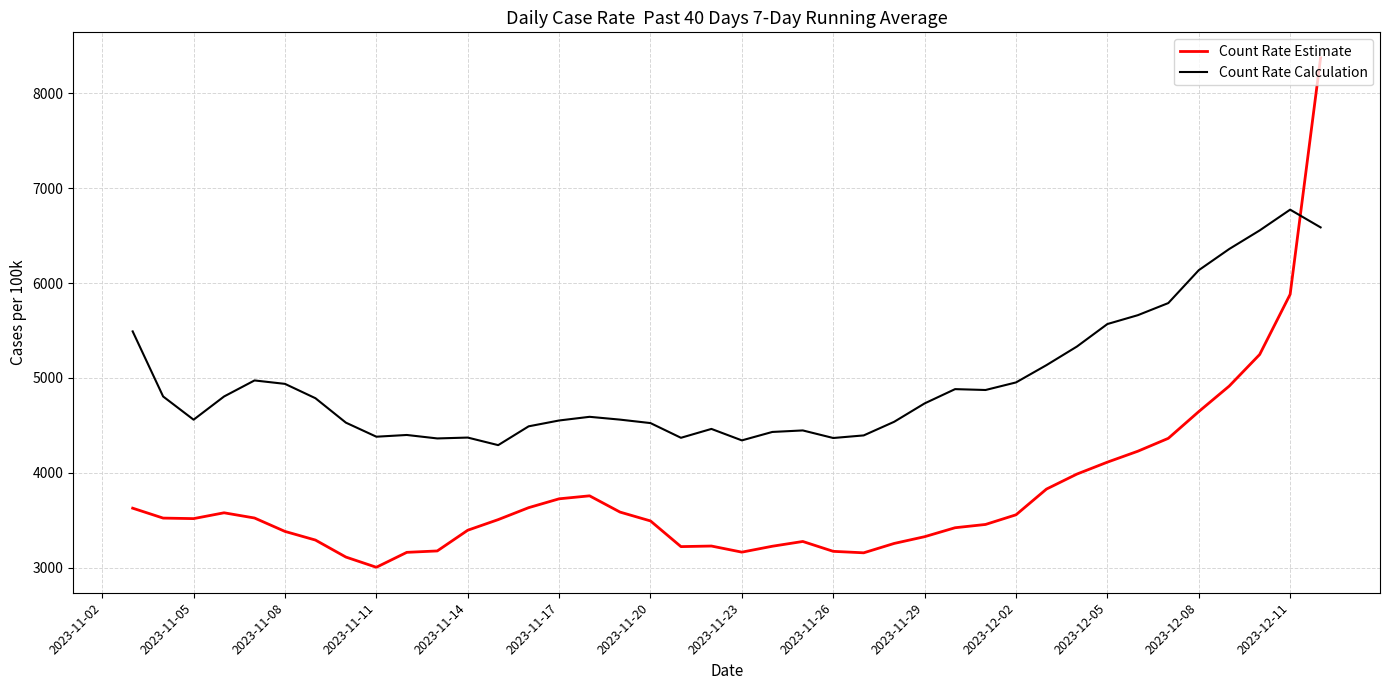

Which series has the largest range (max minus min)?

Count Rate Estimate